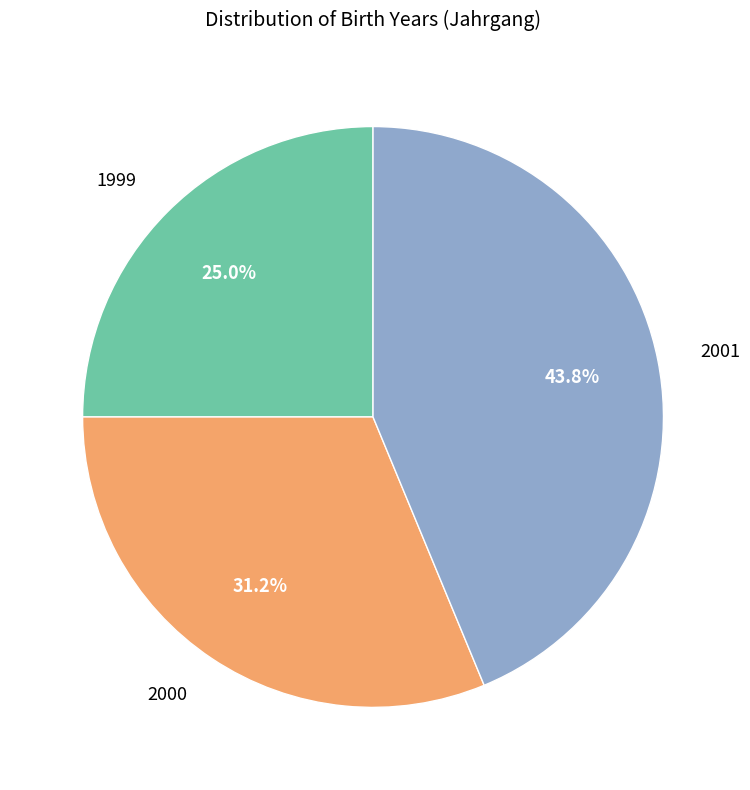

Rank the categories by value from highest to lowest.

2001, 2000, 1999